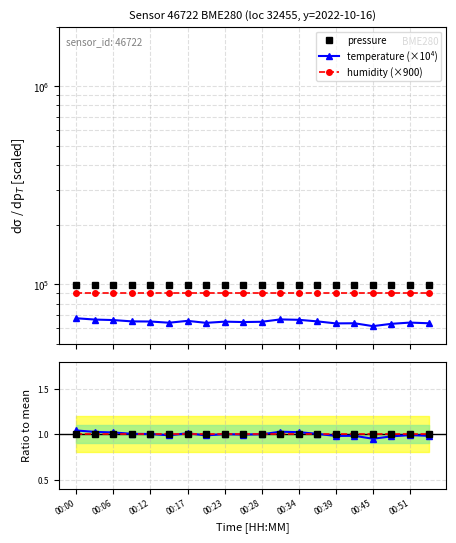

Where is temperature nearest to the value 0?

00:45